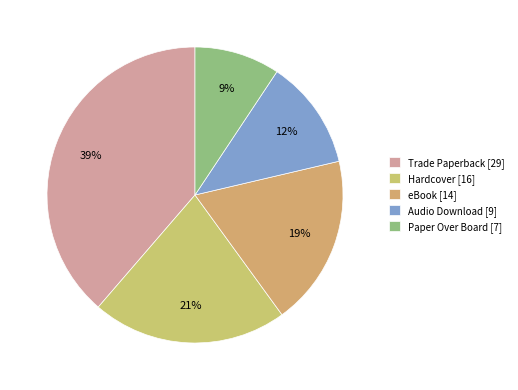

True or false: eBook accounts for 19% of the total.

True